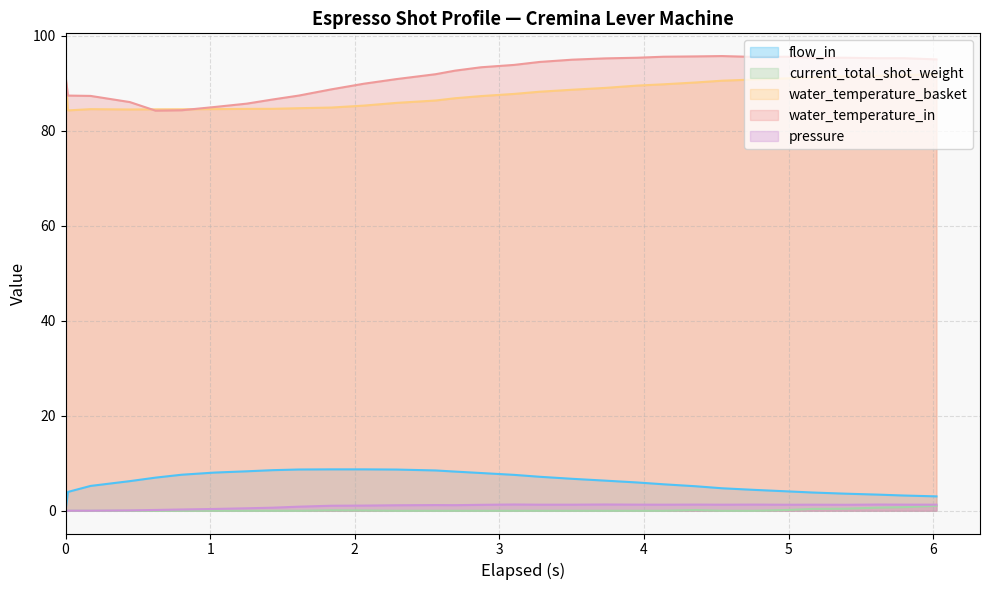

What is the value of the water_temperature_in point at the 6th from the left?

84.3